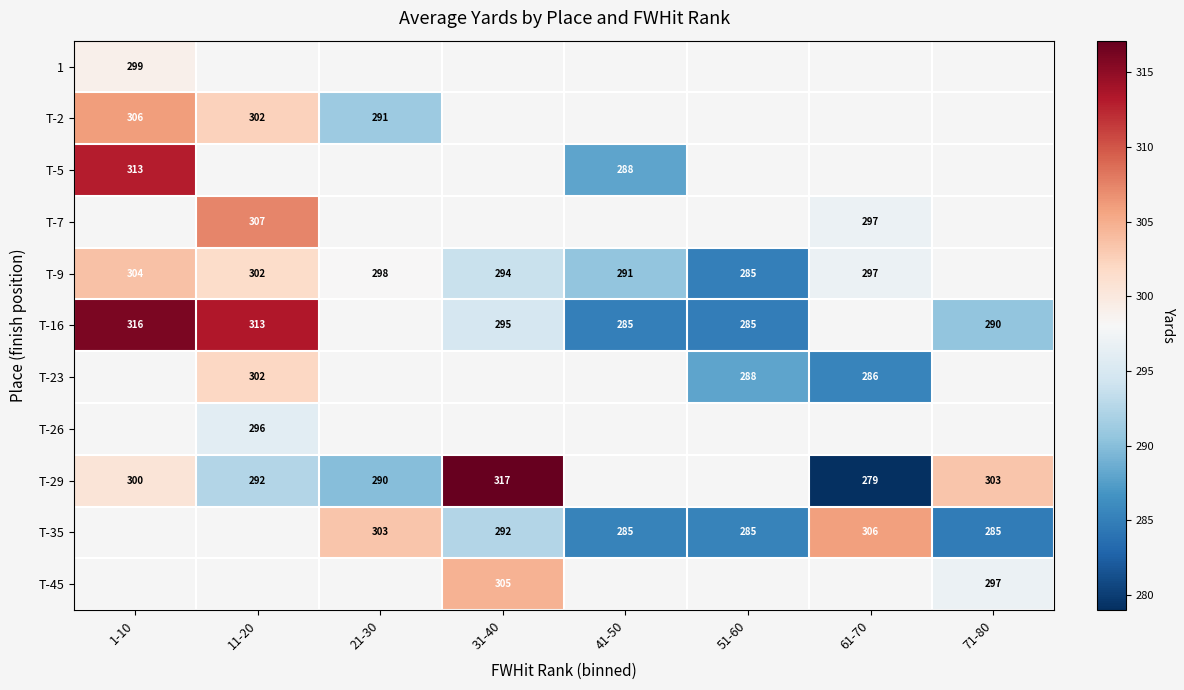

True or false: T-23 has a value of 427 at 61-70.

False